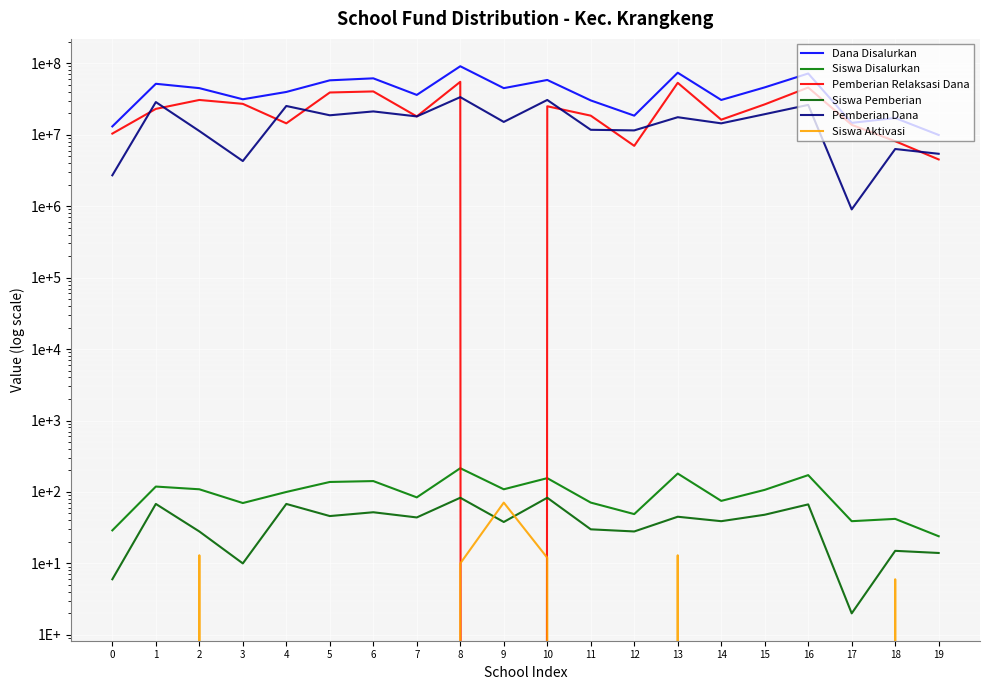

Is the value of Siswa Disalurkan at 0 greater than the value of Siswa Aktivasi at 13?

Yes